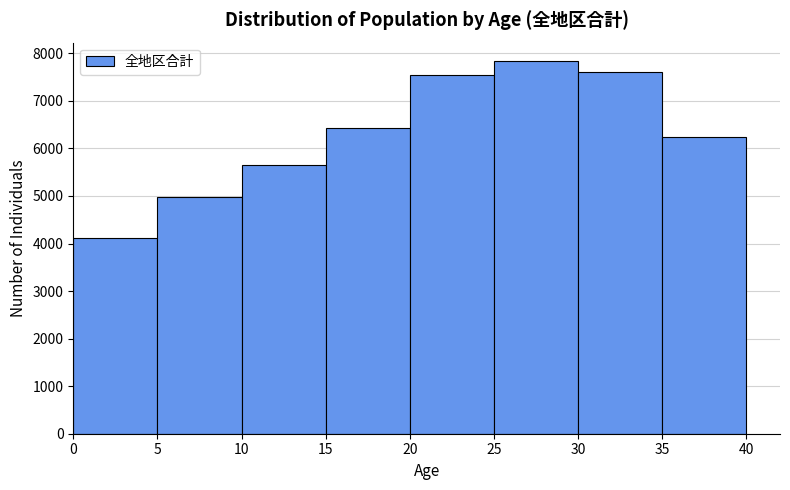

Reading left to right, transcribe this chart: for each bar, give the range it covers on the x-axis and its height. The values are not printed on the chart, so give them approximately, as read against the axis.

0 to 5: 4100
5 to 10: 5000
10 to 15: 5600
15 to 20: 6400
20 to 25: 7500
25 to 30: 7800
30 to 35: 7600
35 to 40: 6200